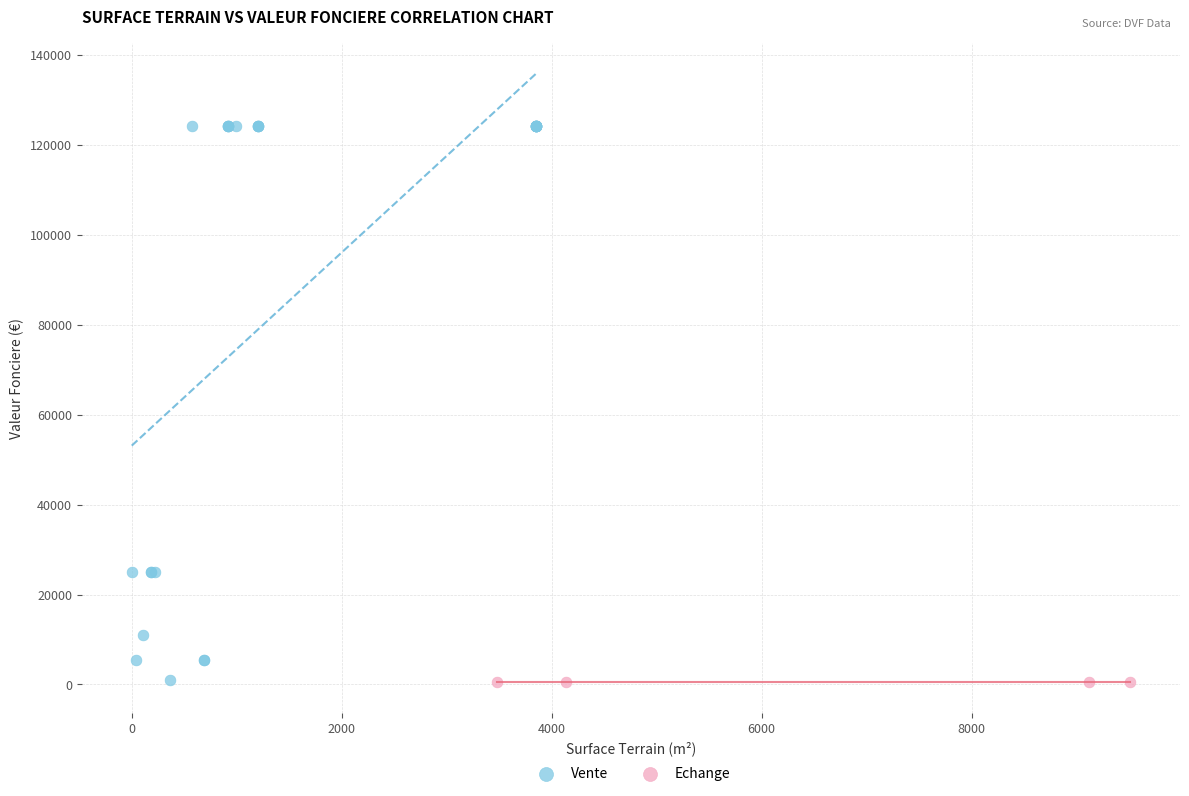

Which series contains the highest Y value?

Vente